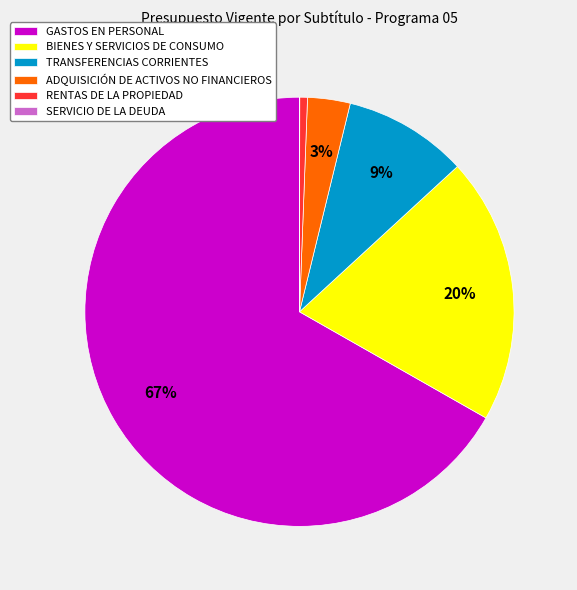

Is it true that RENTAS DE LA PROPIEDAD is 1% of the pie?

True